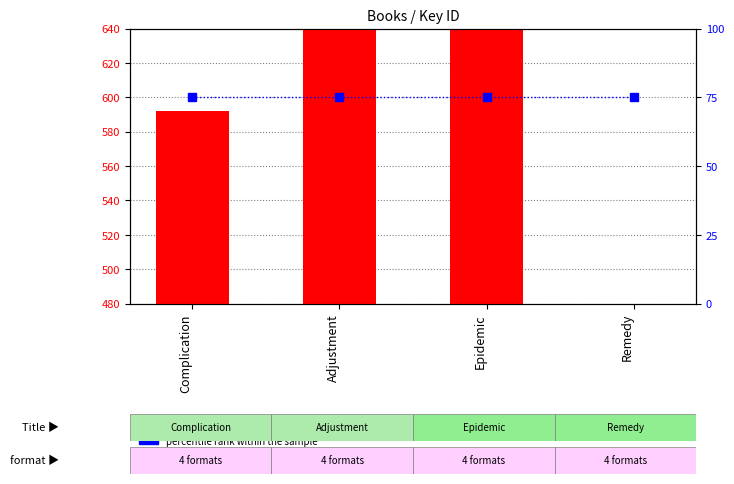

Rank the series at Complication from highest to lowest value.

count, percentile rank within the sample